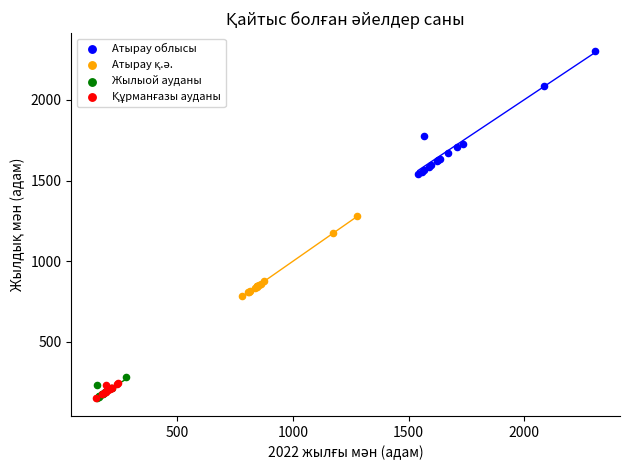

Which series contains the highest Y value?

Атырау облысы